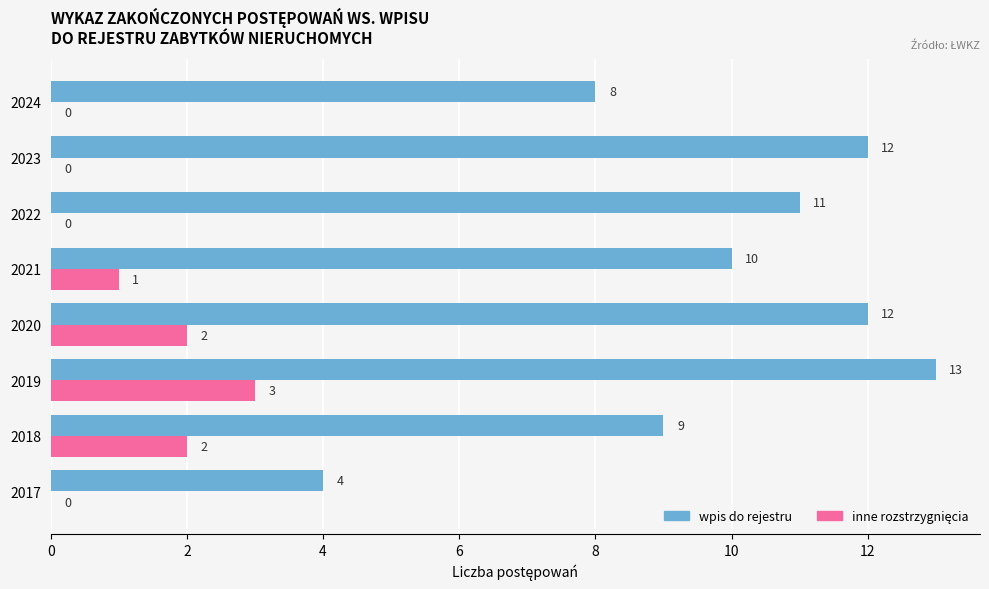

Between 2020 and 2024, which series saw the biggest shift?

wpis do rejestru